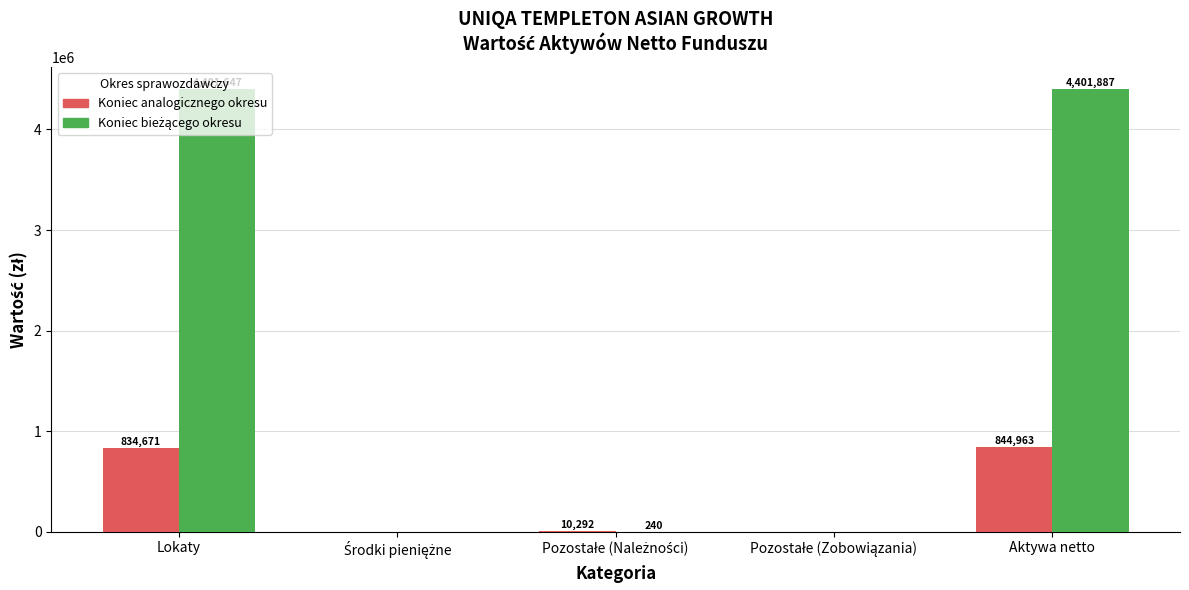

At which category is the sum across all series the highest?

Aktywa netto